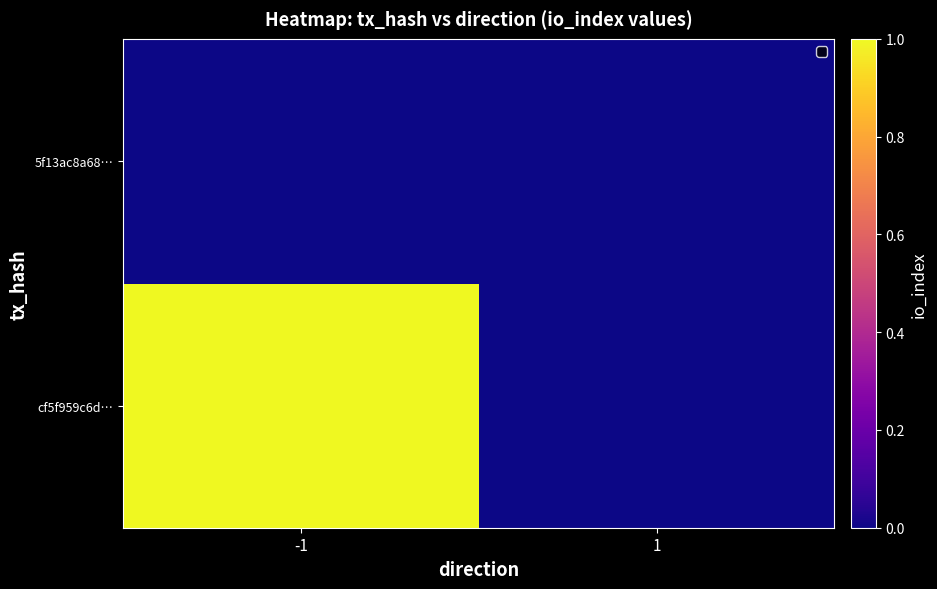

Between -1 and 1, which is larger?

-1